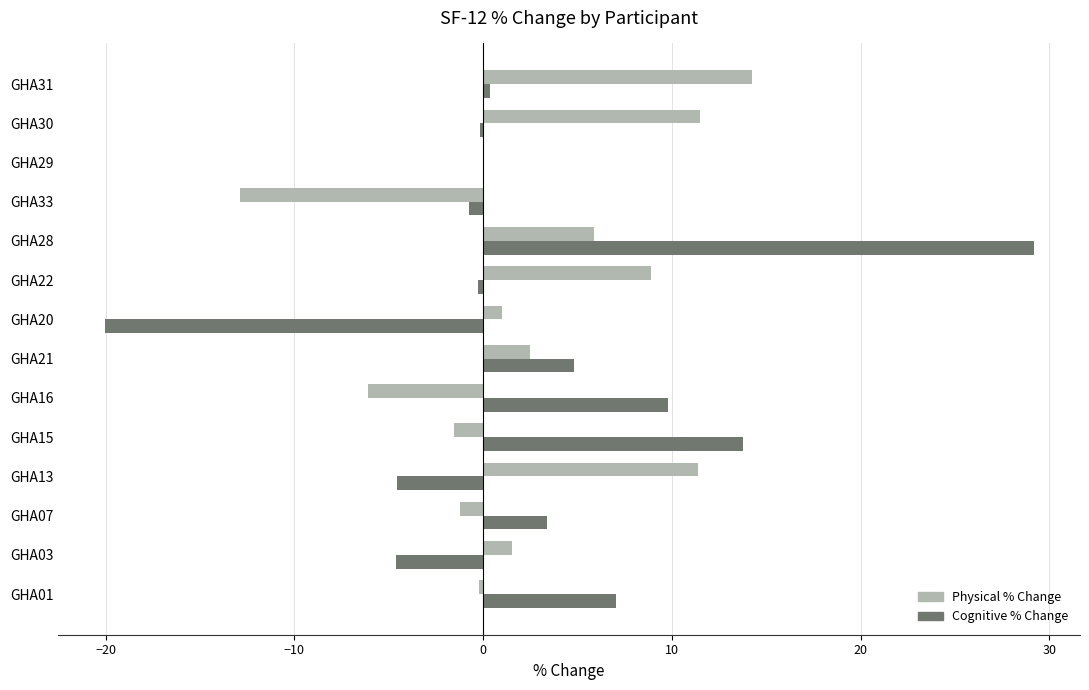

At which category is the sum across all series the highest?

GHA28